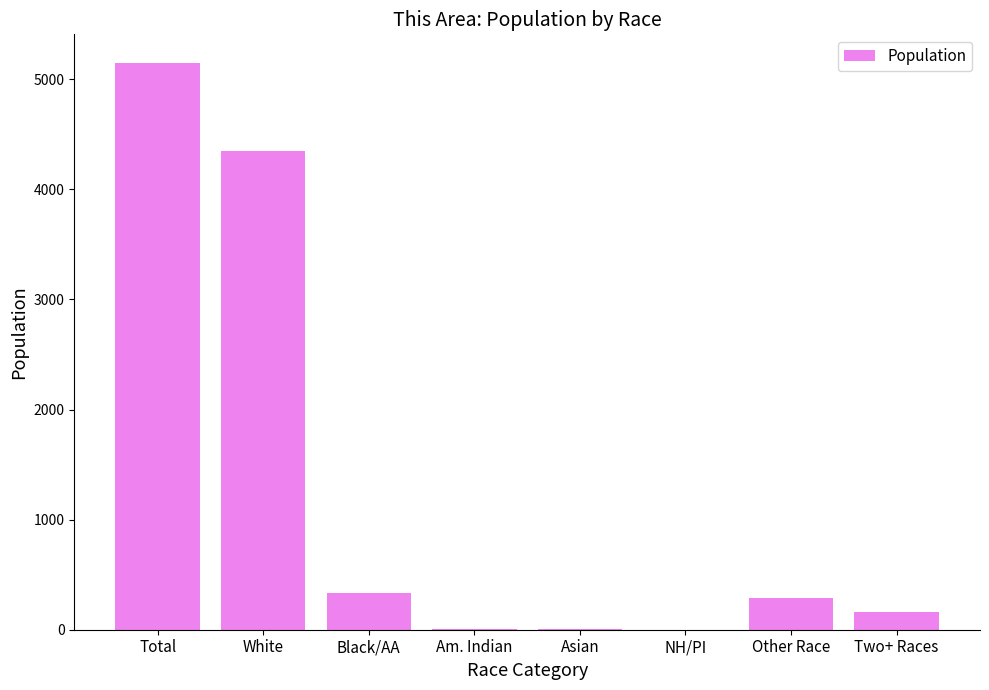

What is the change in value from Asian to Other Race?

+280